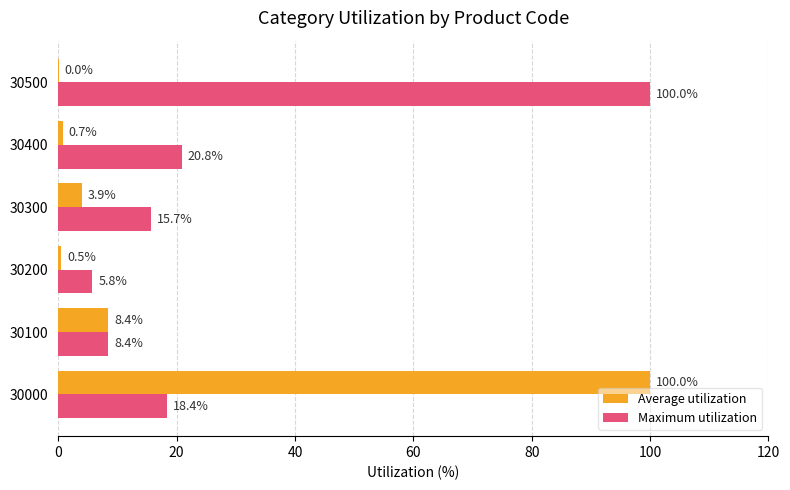

Which series has the largest total across all categories?

Maximum utilization